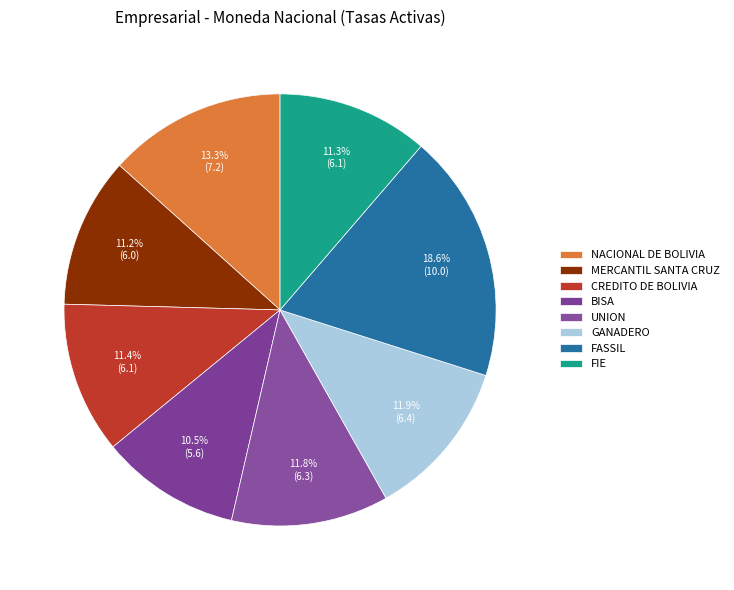

Is it true that FIE is 19% of the pie?

False